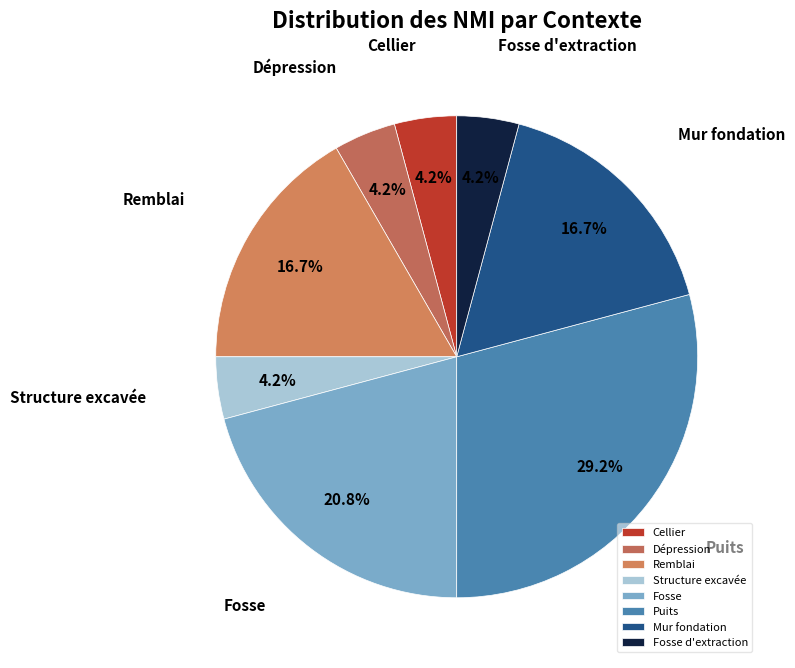

How much of the chart is everything except Fosse?

79.2%